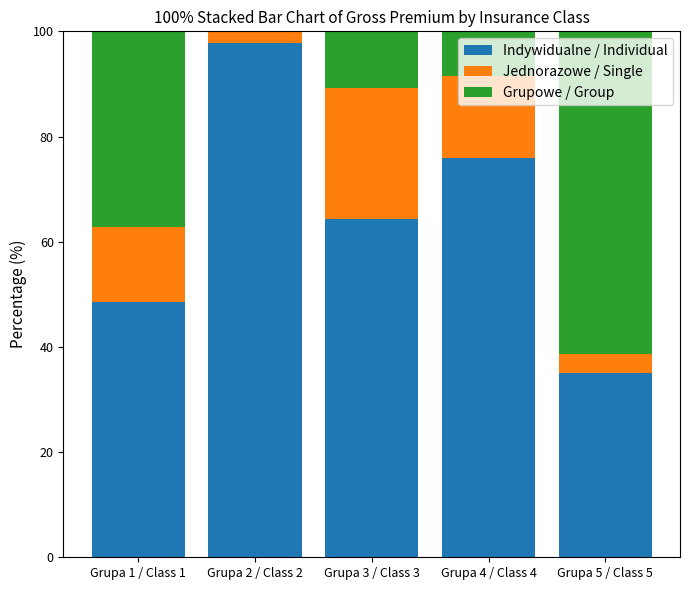

How many data points in Indywidualne / Individual are above 64?

3